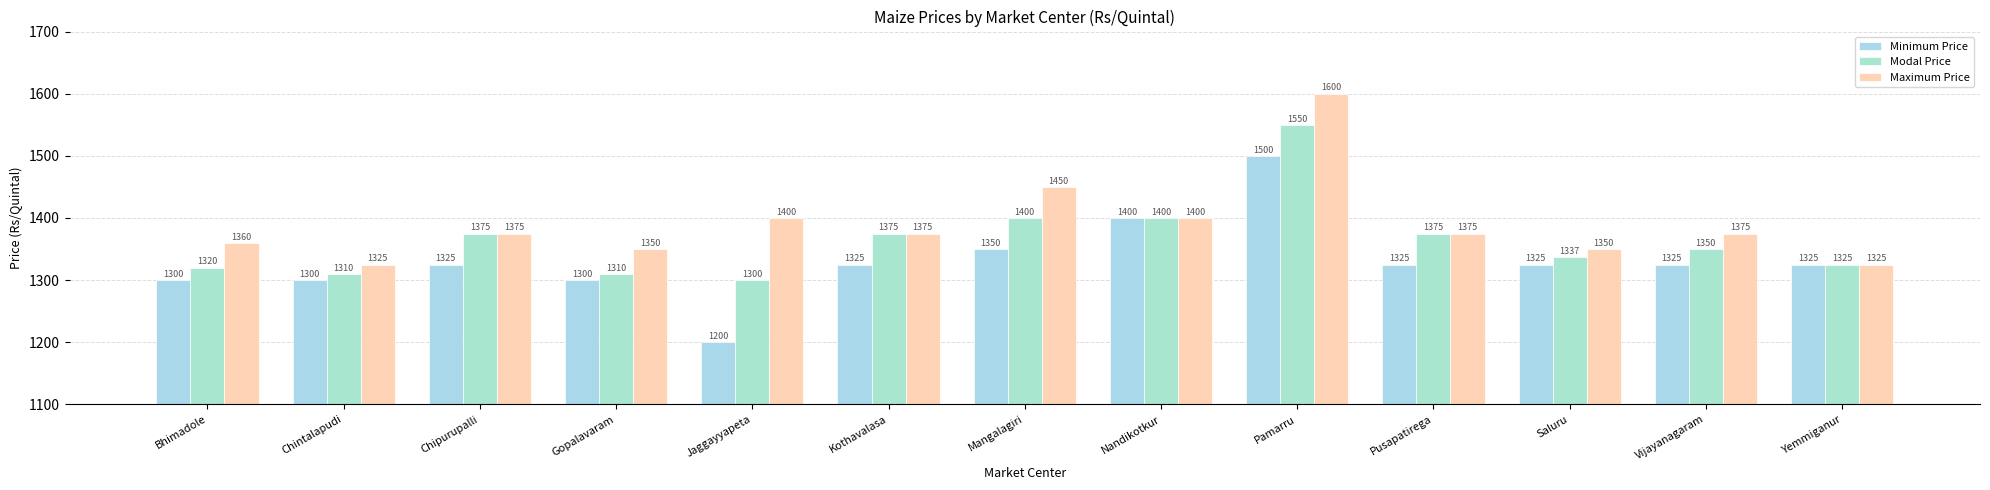

What is the difference between the Maximum Price values at Pamarru and Yemmiganur?

275